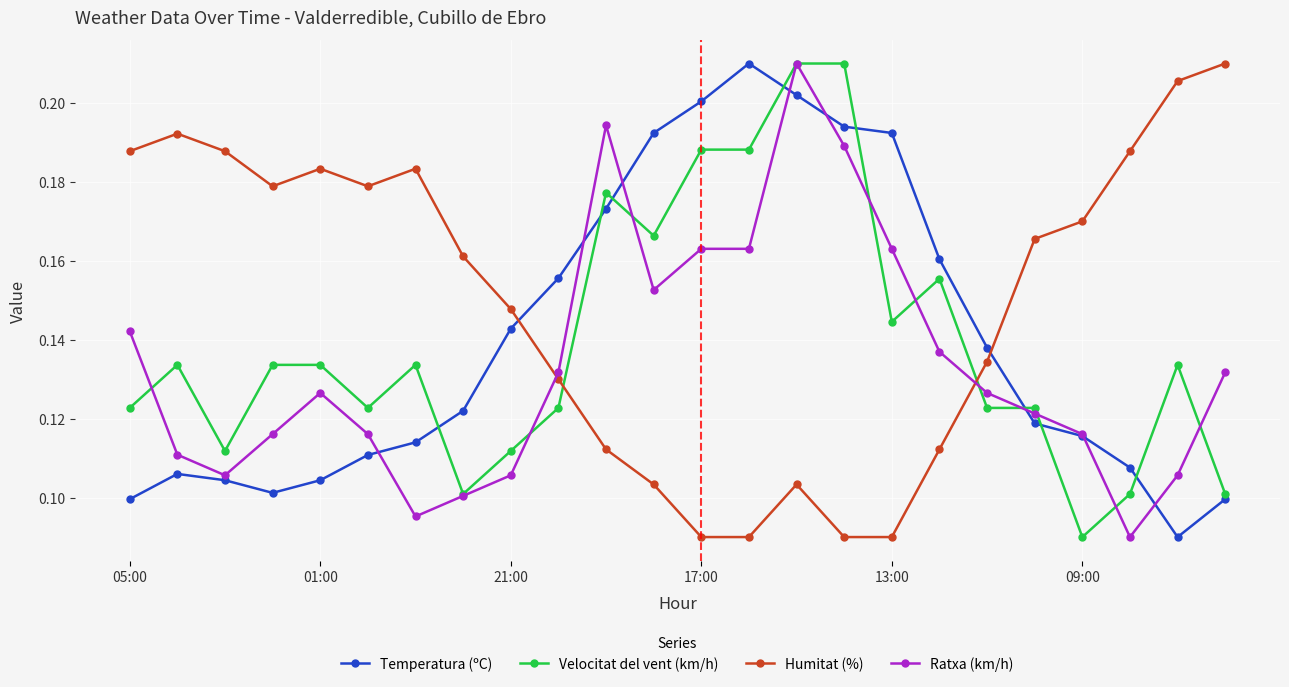

True or false: Humitat (%) has more than 1 points higher than both neighbors.

True